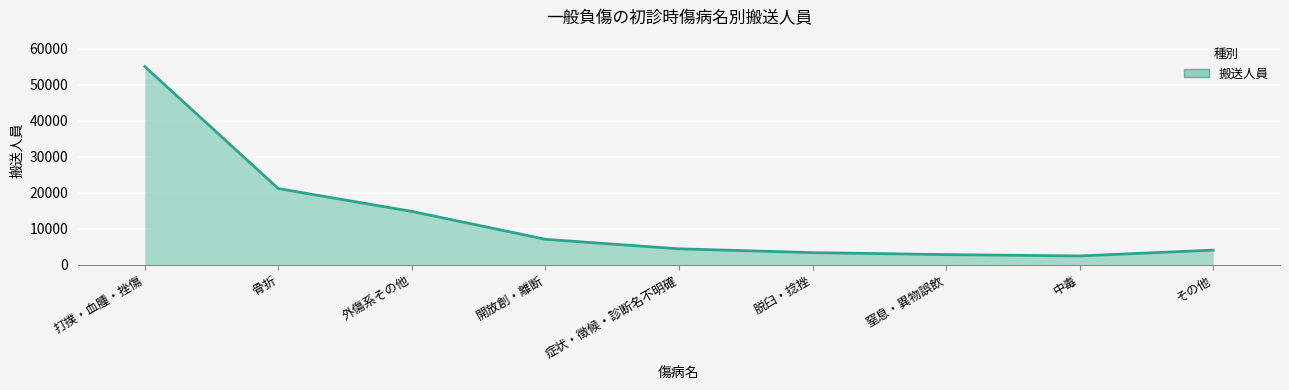

Is it true that the value at 外傷系その他 is 14772?

True